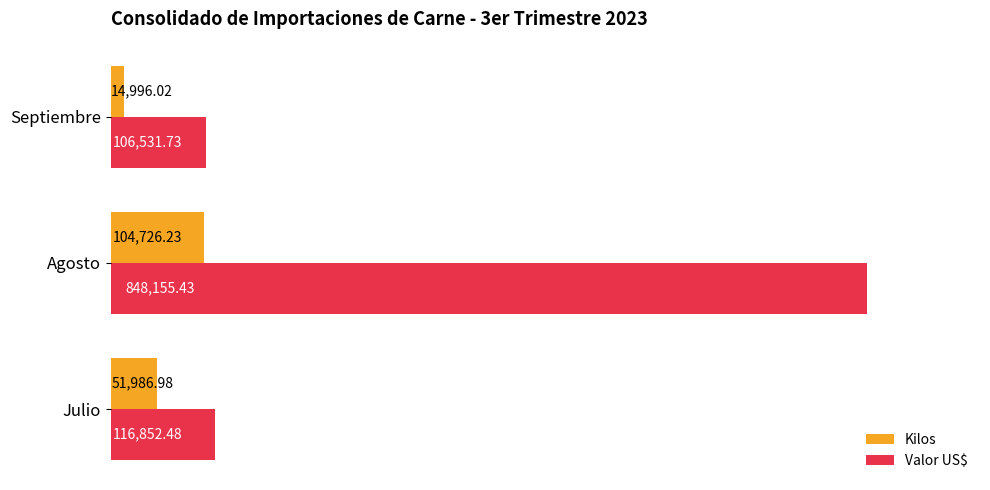

What is the difference between the maximum and minimum values in the Kilos series?

89730.2